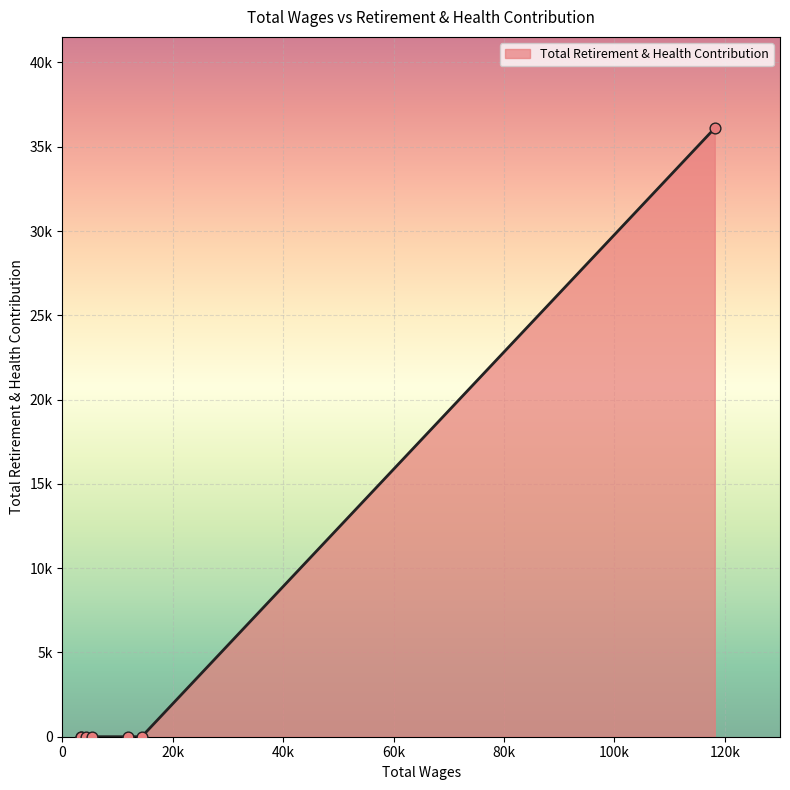

Is this an area chart (filled region under the line)?

Yes